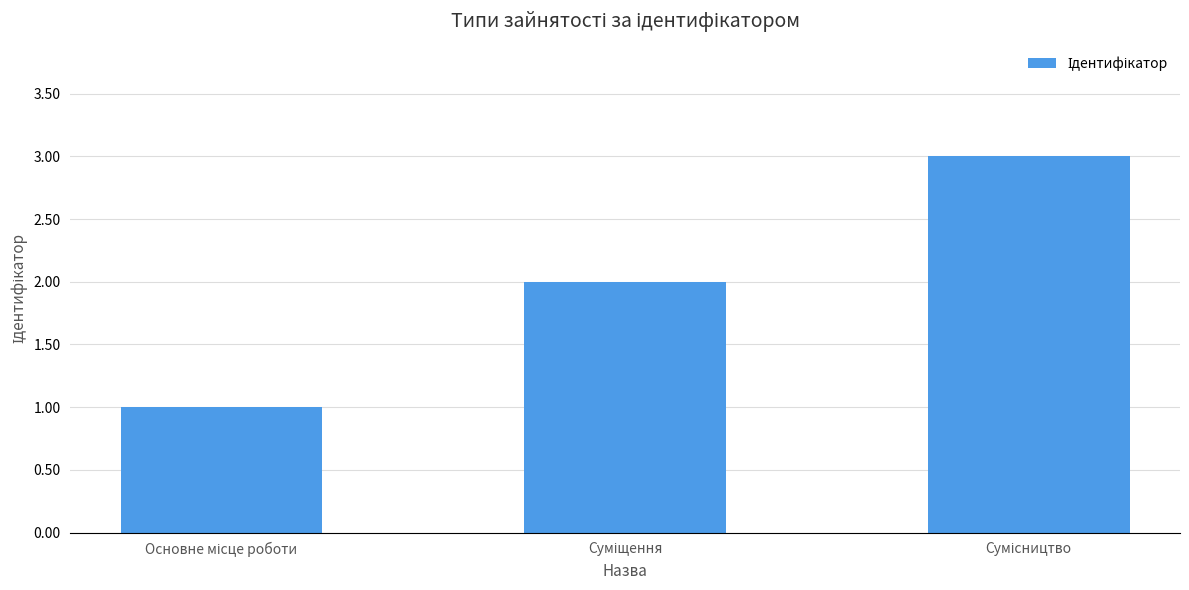

What is the sum of all values?

6